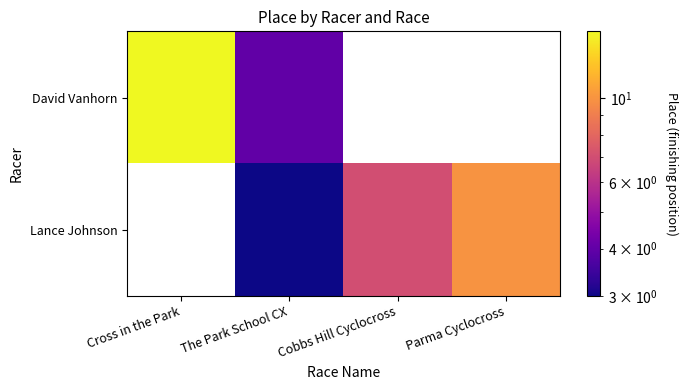

What is the minimum value shown in the chart?

3.0